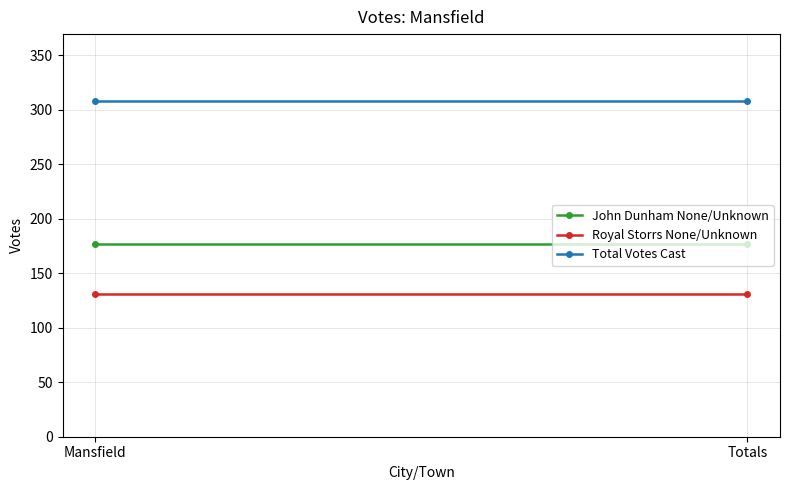

Which category has the lowest value across all series?

Mansfield